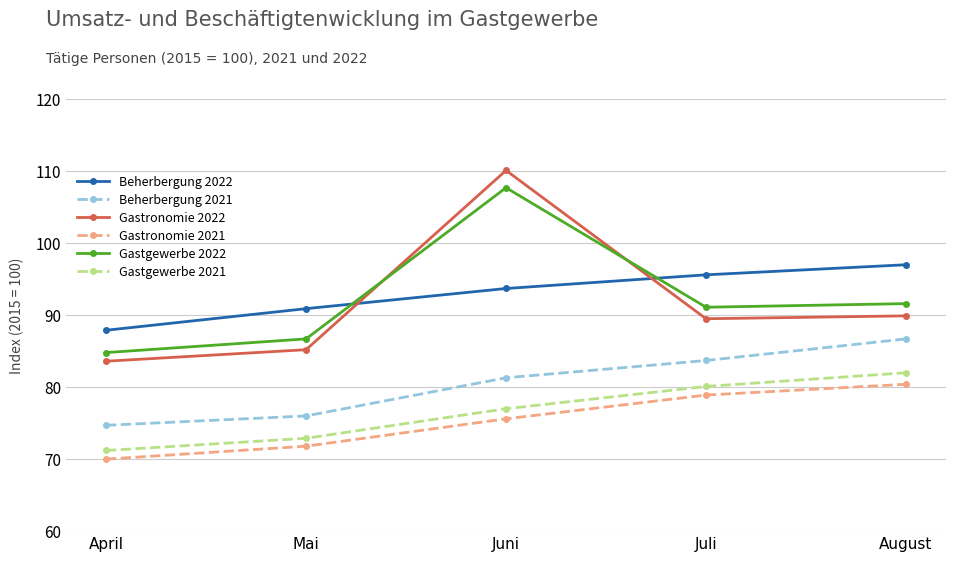

Which series changed the most between April and Juni?

Gastronomie 2022